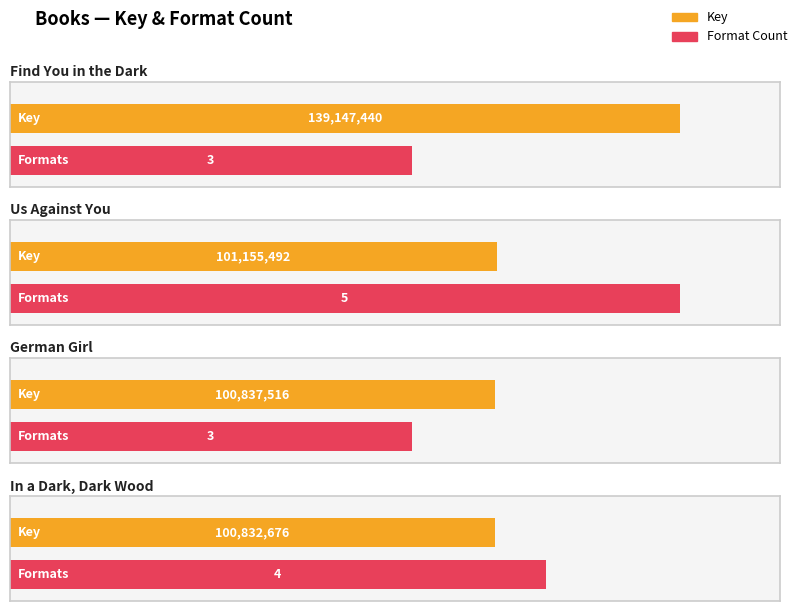

The value at Find You in the Dark is 2. True or false?

False